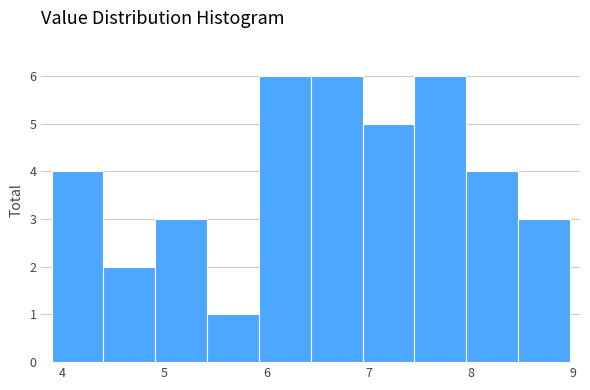

What is the height of the bar covering 6.4 to 6.9 on the x-axis? Neither the bar edges nor the heights are printed on the chart, so give them approximately, as read against the axes.

6